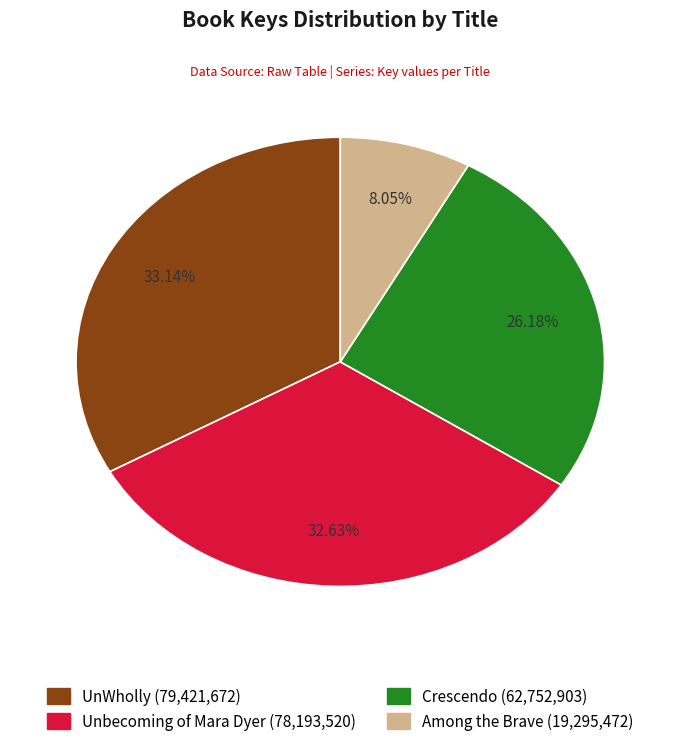

How many segments does this pie chart have?

4